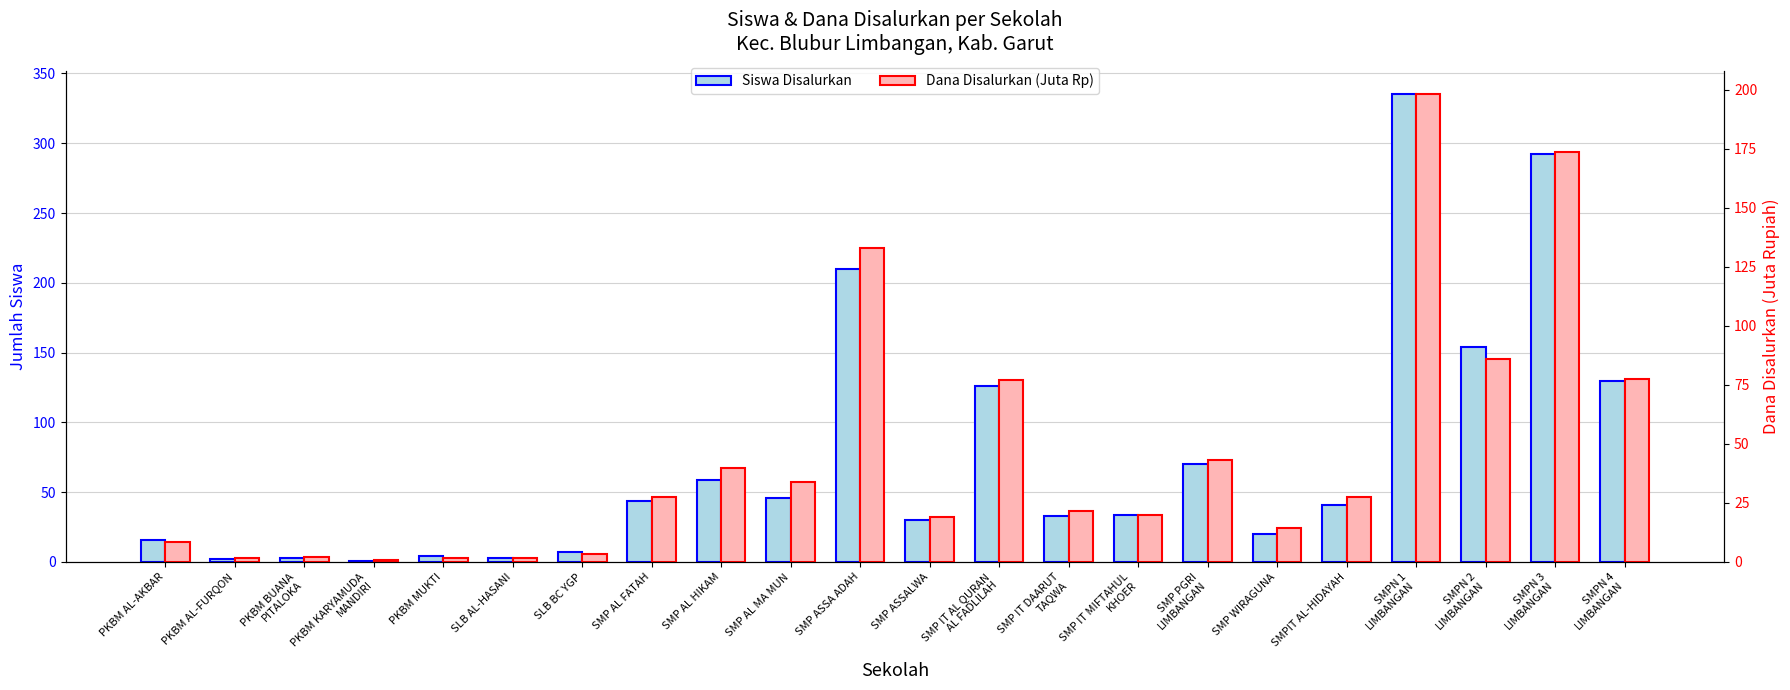

What is the difference between the maximum and minimum values in the Dana Disalurkan (Juta Rp) series?

197.2